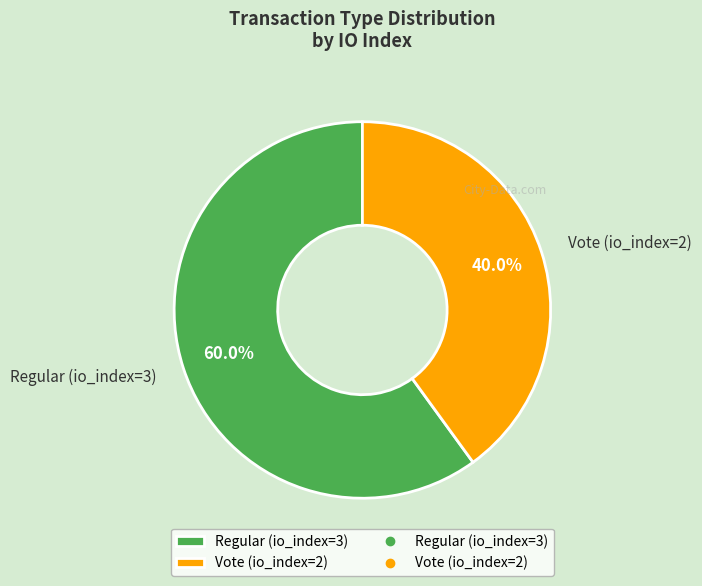

Which slice is the largest?

Regular (io_index=3)